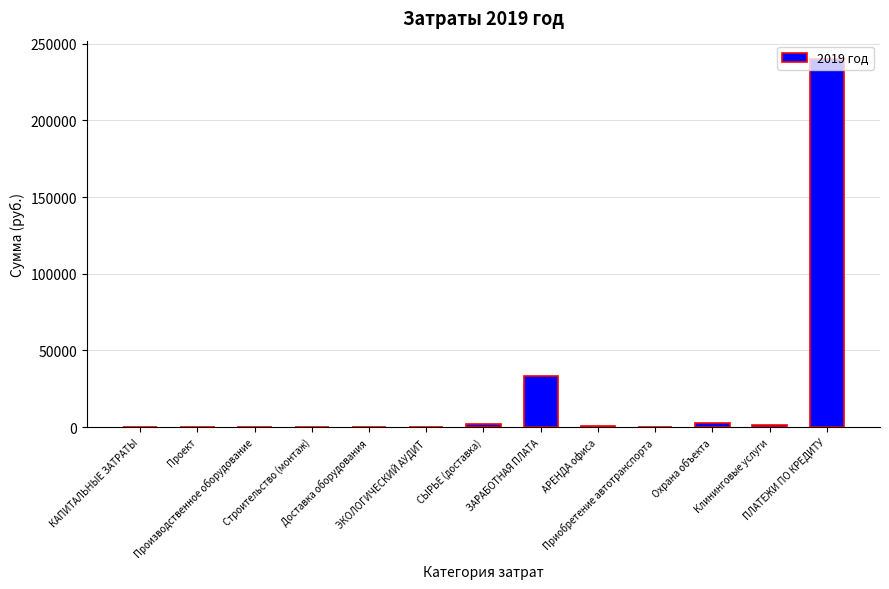

What is the greatest value displayed?

240000